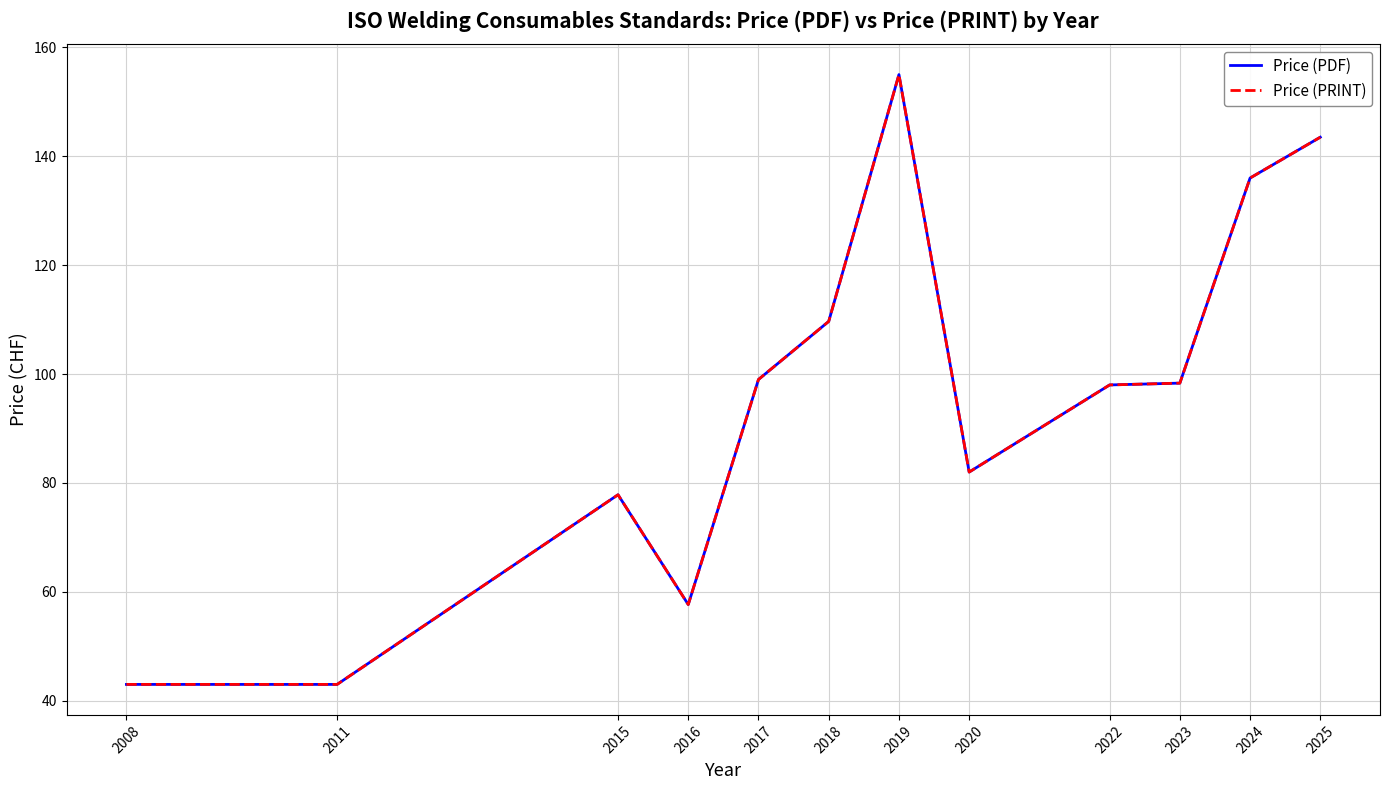

Is this an area chart (filled region under the line)?

No